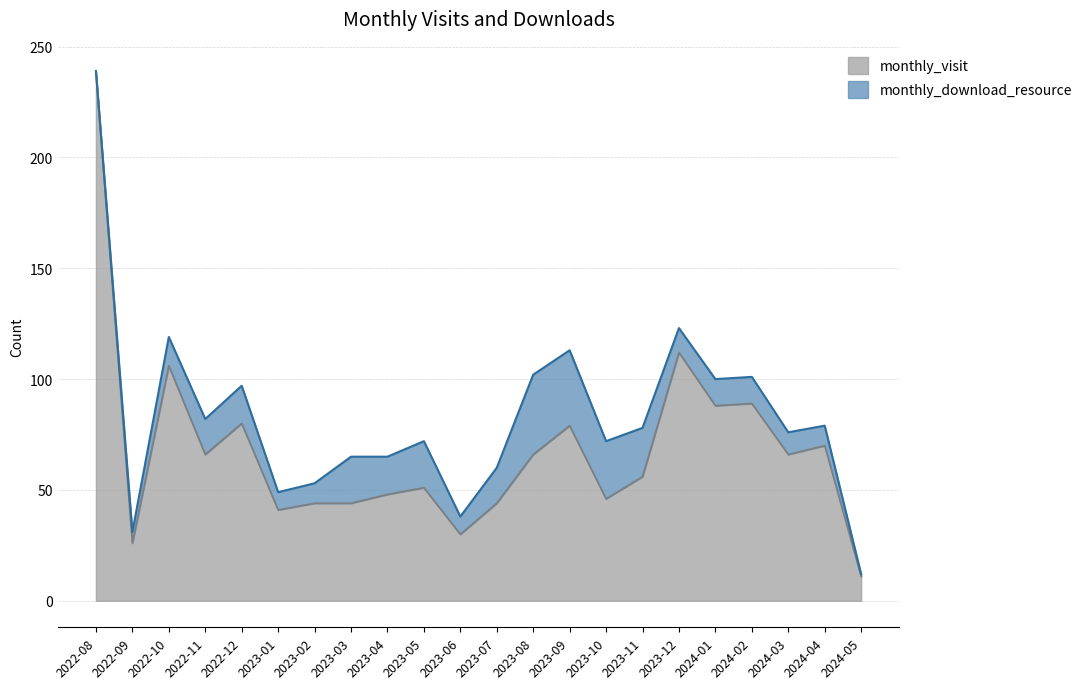

How many interior local valleys (lower than both neighbors) does the data have?

7